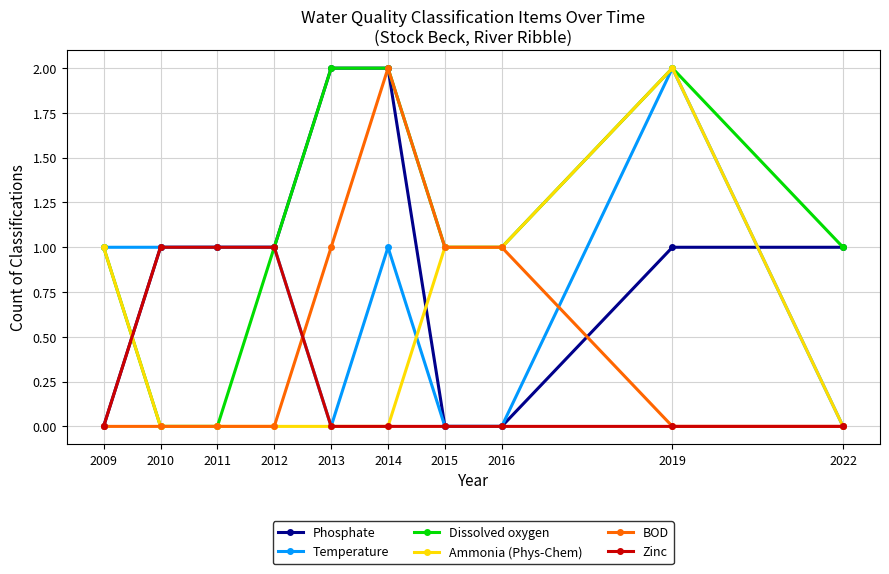

Reading left to right, extract all data points from this chart.

Phosphate: 0	1	1	1	2	2	0	0	1	1
Temperature: 1	1	1	1	0	1	0	0	2	0
Dissolved oxygen: 1	0	0	1	2	2	1	1	2	1
Ammonia (Phys-Chem): 1	0	0	0	0	0	1	1	2	0
BOD: 0	0	0	0	1	2	1	1	0	0
Zinc: 0	1	1	1	0	0	0	0	0	0